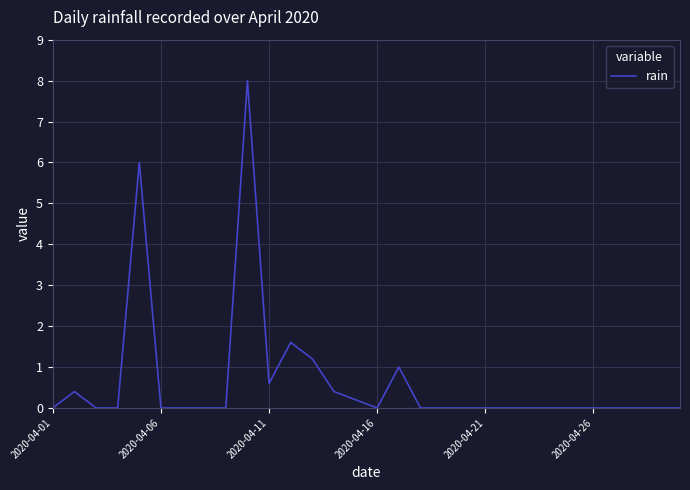

Does the chart have visible grid lines?

Yes